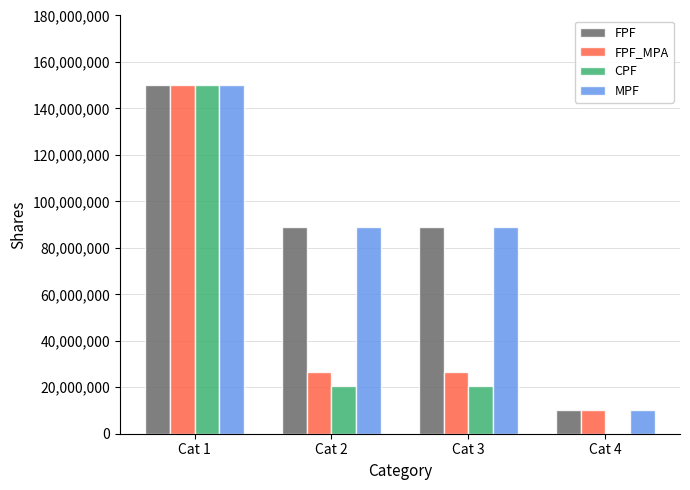

True or false: FPF_MPA has a value of 26567193 at Cat 3.

True